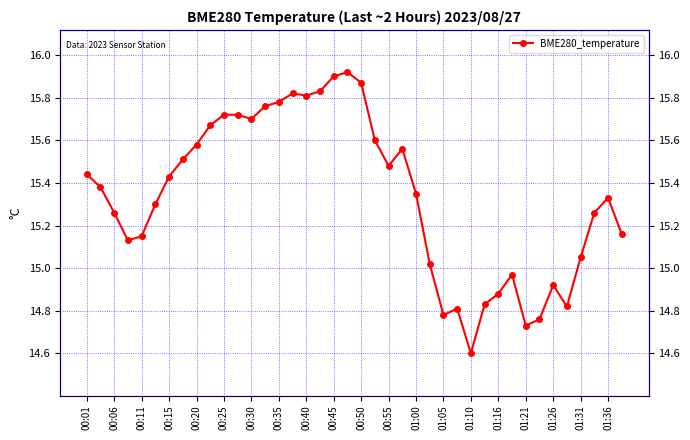

How many distinct data groups are displayed?

1